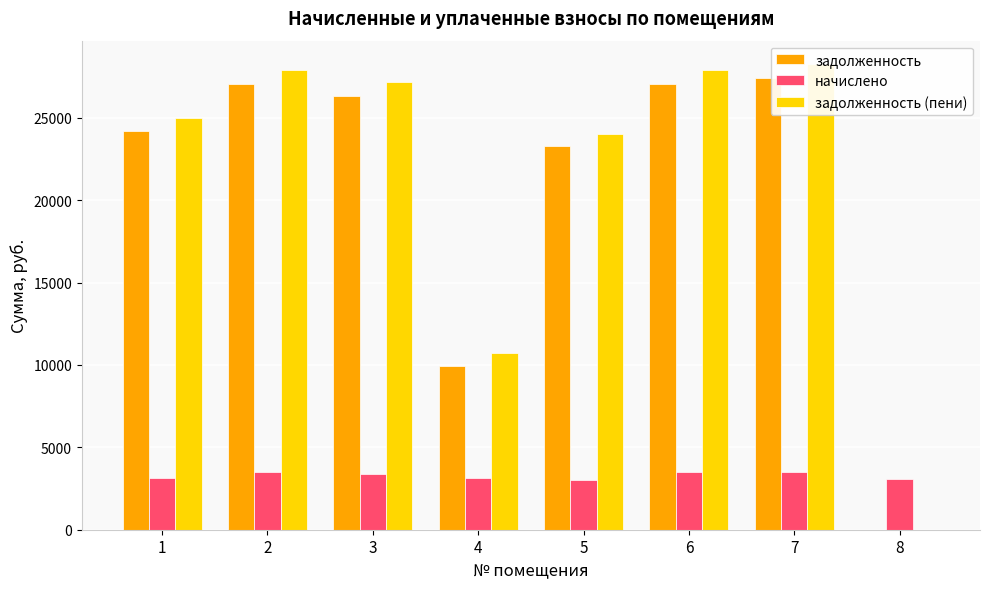

Count the number of data series in this chart.

3